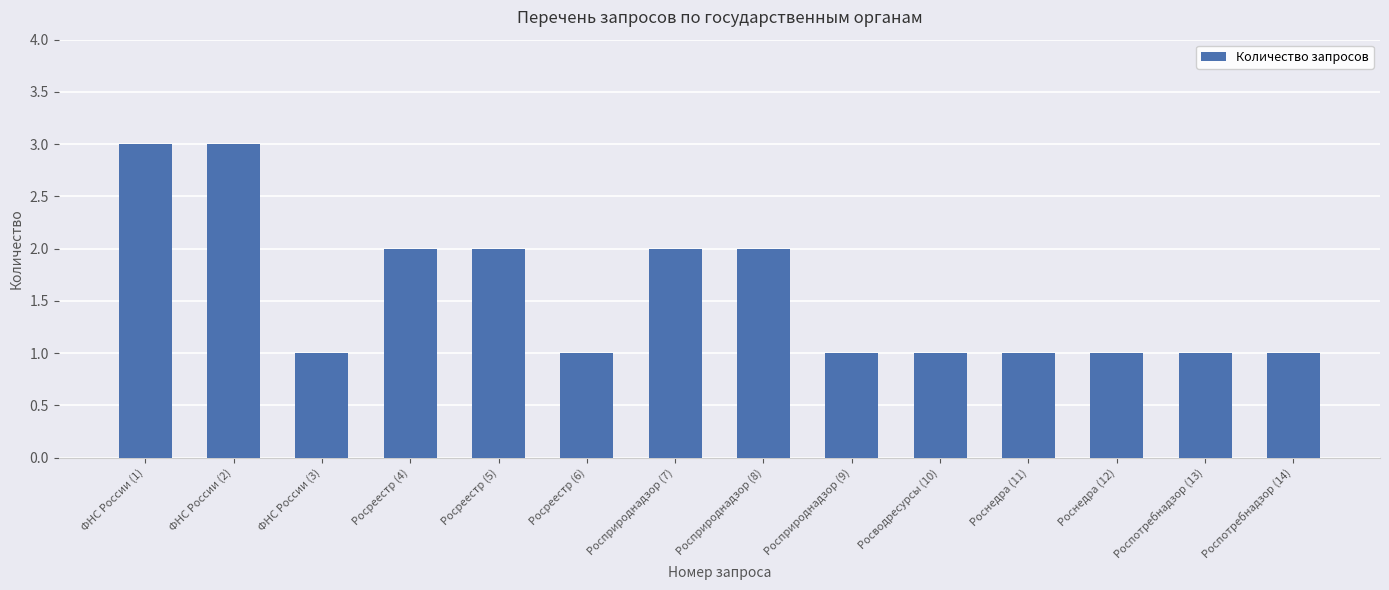

What value does the data have at Роспотребнадзор (14)?

1